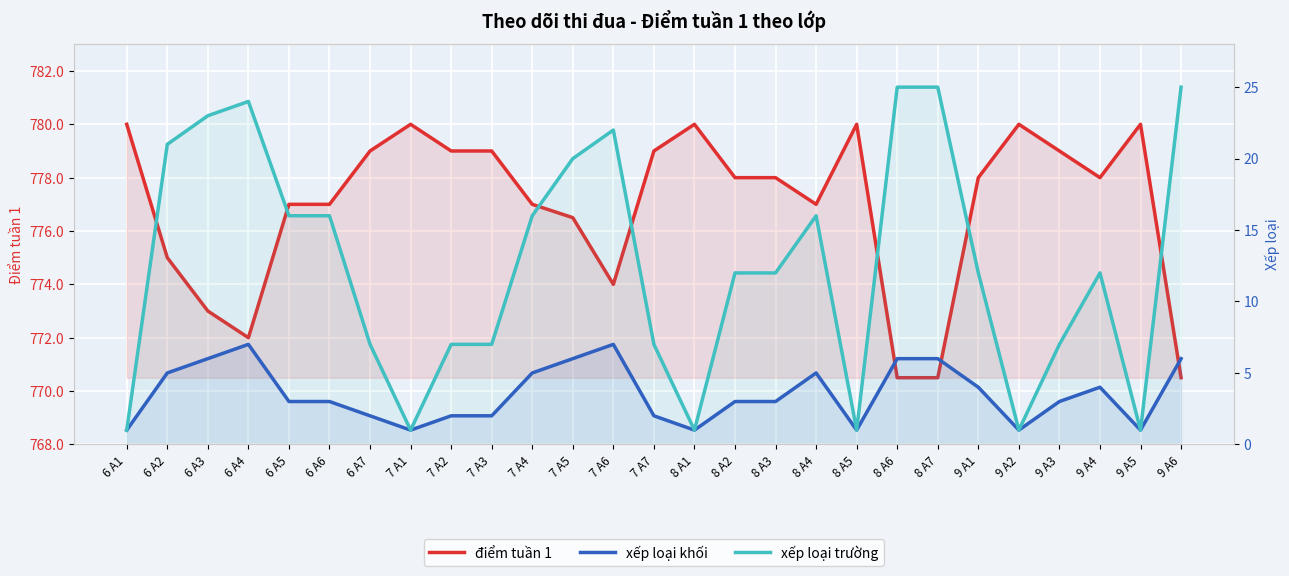

What is the approximate value of điểm tuần 1 at 6 A5?

777.0